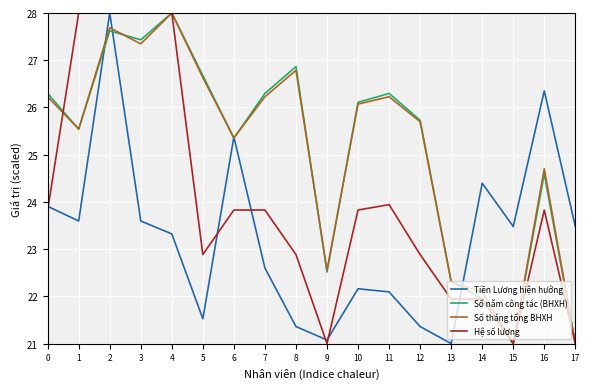

What are all the series names shown in the legend?

Tiền Lương hiện hưởng, Số năm công tác (BHXH), Số tháng tổng BHXH, Hệ số lương